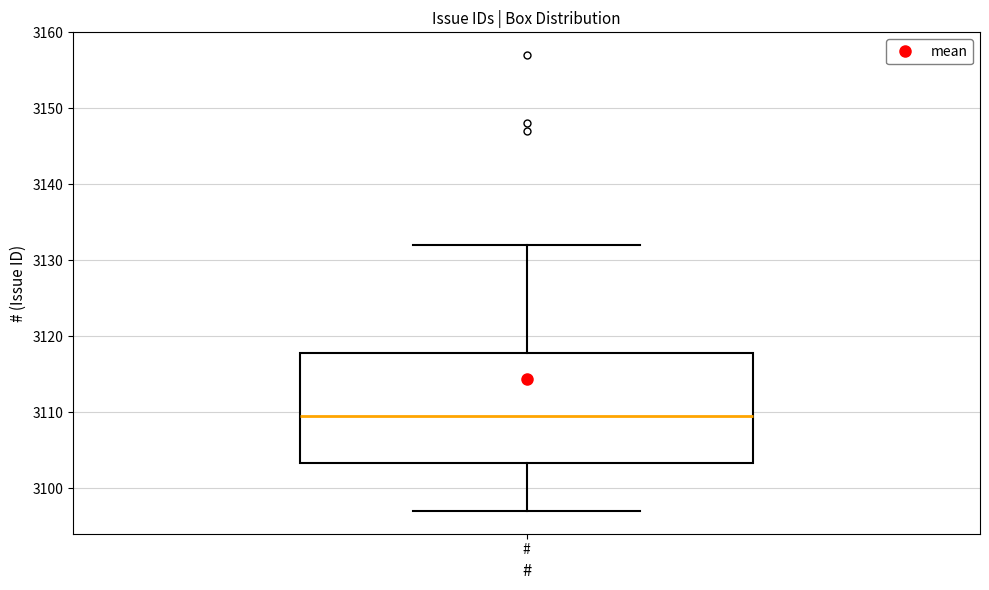

Read this box plot against the y-axis: the position of the median line, the range covered by the box, and the ends of both whiskers. The values are not printed on the chart, so give them approximately, as read against the axis.

median 3110, box 3103 to 3118, whiskers 3097 to 3132